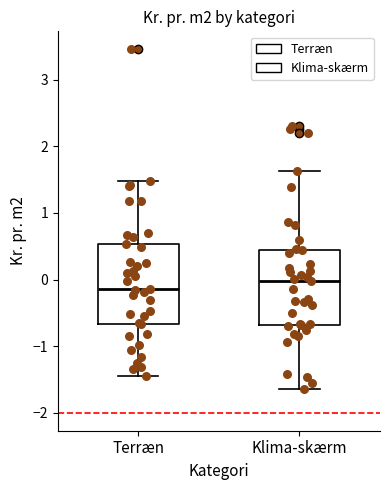

Which box's median line is the highest?

Klima-skærm